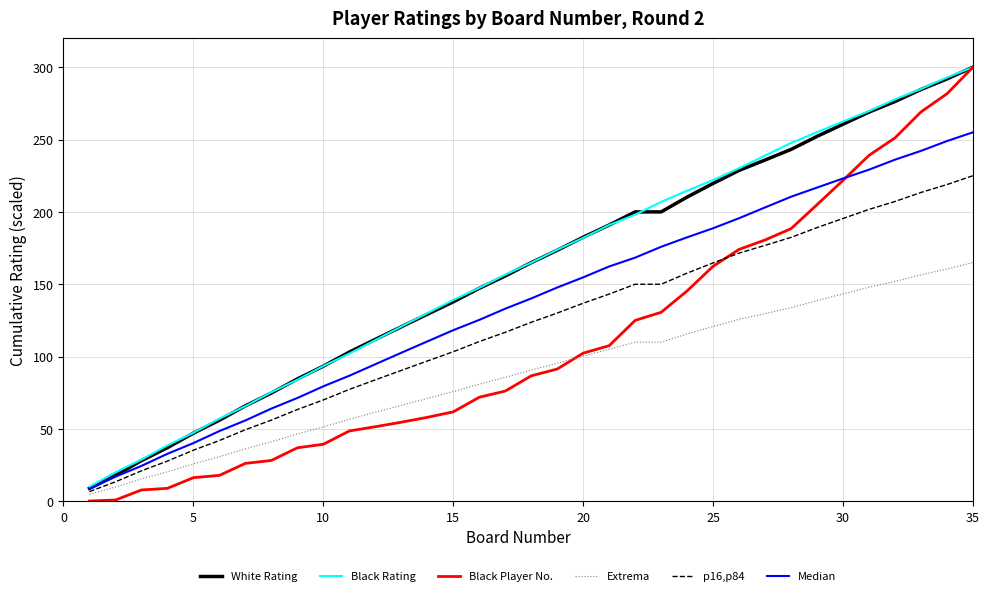

Which series has the widest spread of values?

Black Player No.